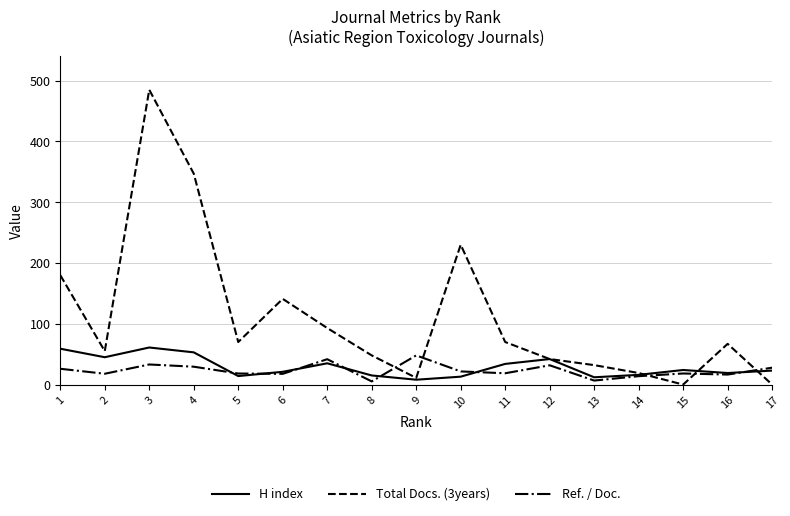

What is the spread (max minus min) of values at 4?

317.6